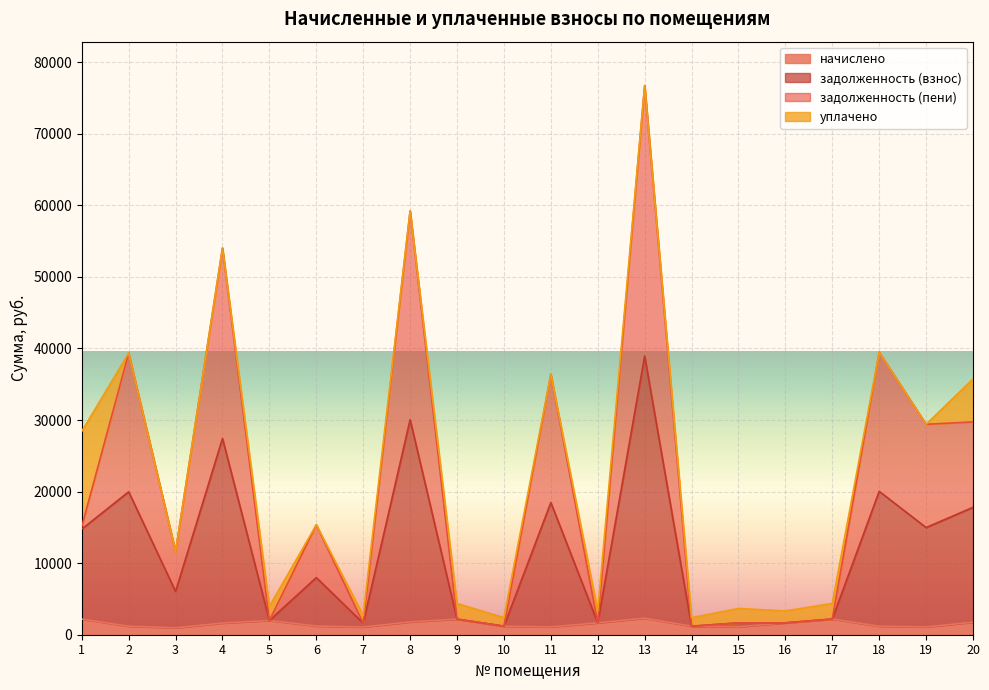

At which category is the sum across all series the highest?

13